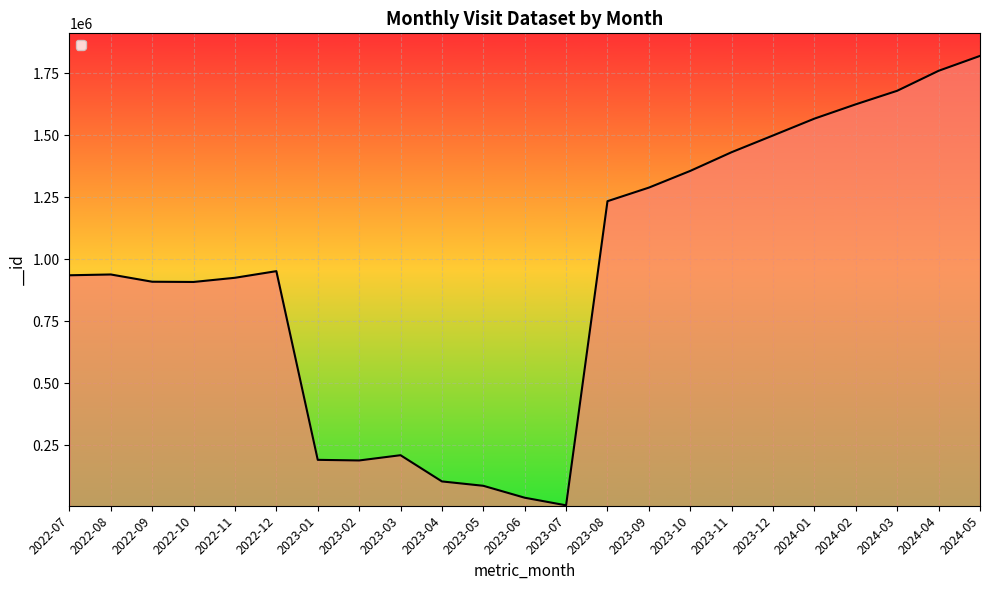

What is the smallest value displayed?

8231